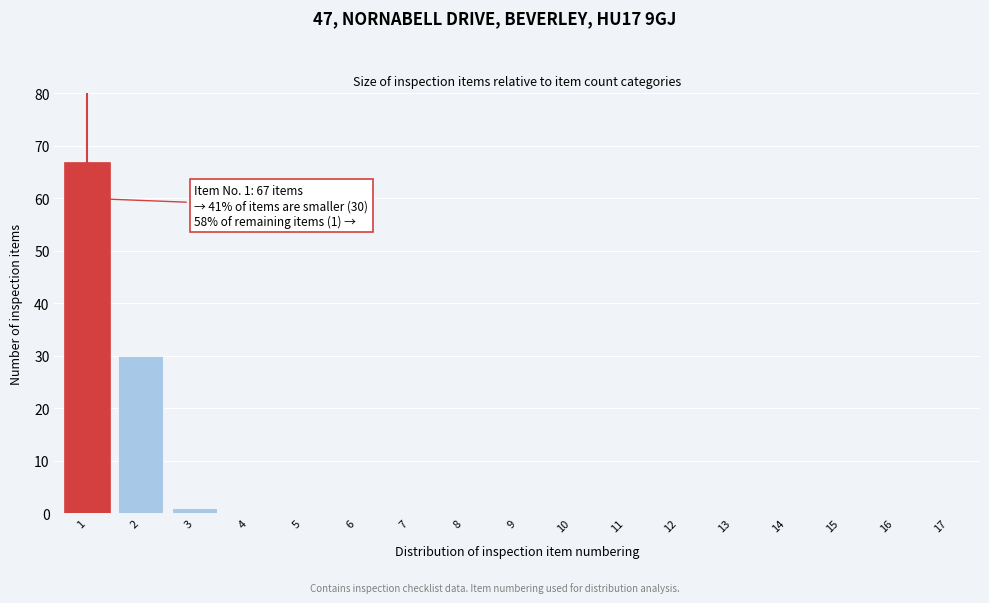

Reading left to right, list all the values displayed in this chart.

1=67	2=30	3=1	4=0	5=0	6=0	7=0	8=0	9=0	10=0	11=0	12=0	13=0	14=0	15=0	16=0	17=0